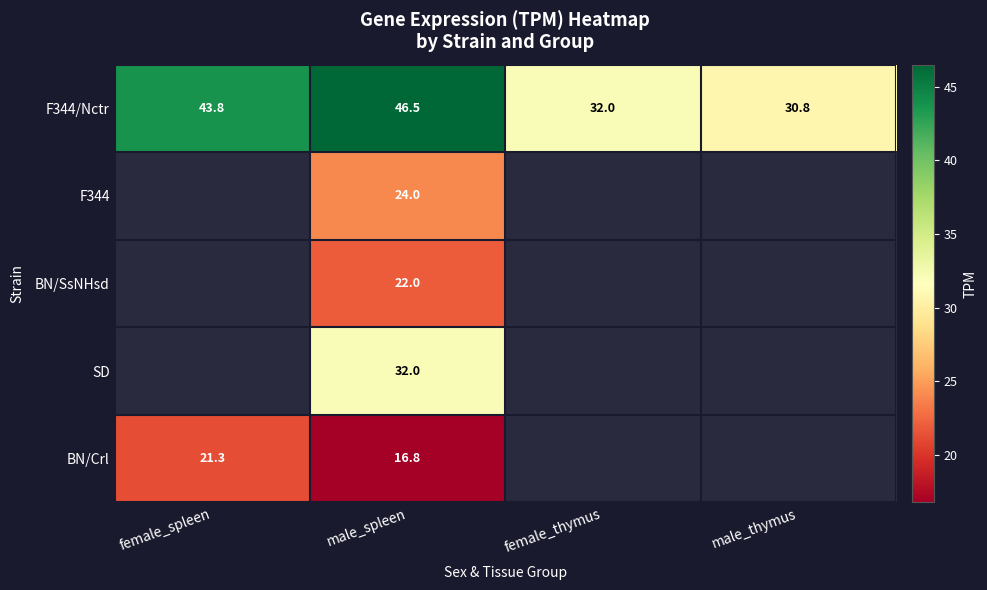

Where is F344/Nctr nearest to the value 38?

female_spleen